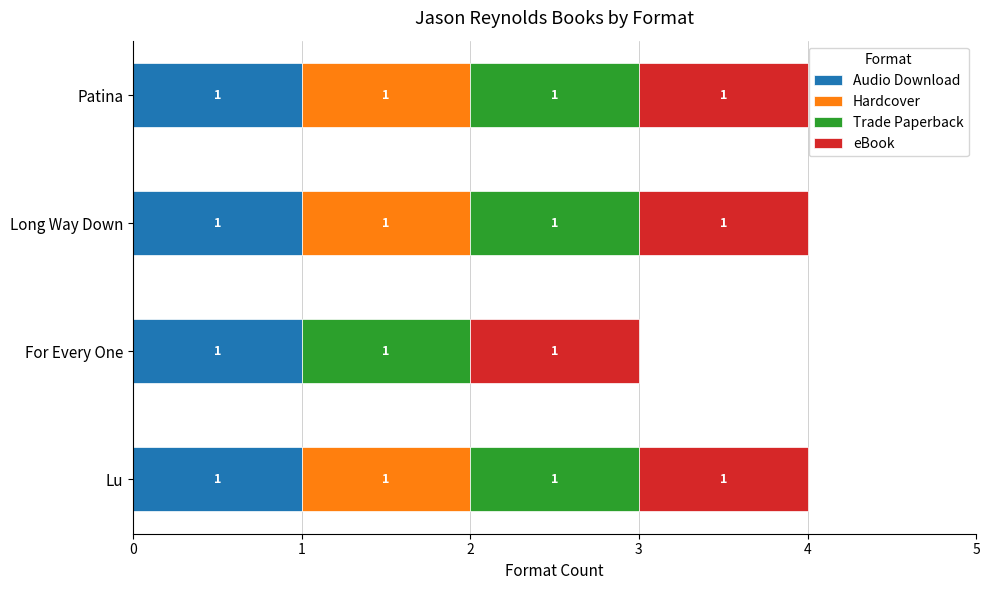

What is the total value across all series at Lu?

4